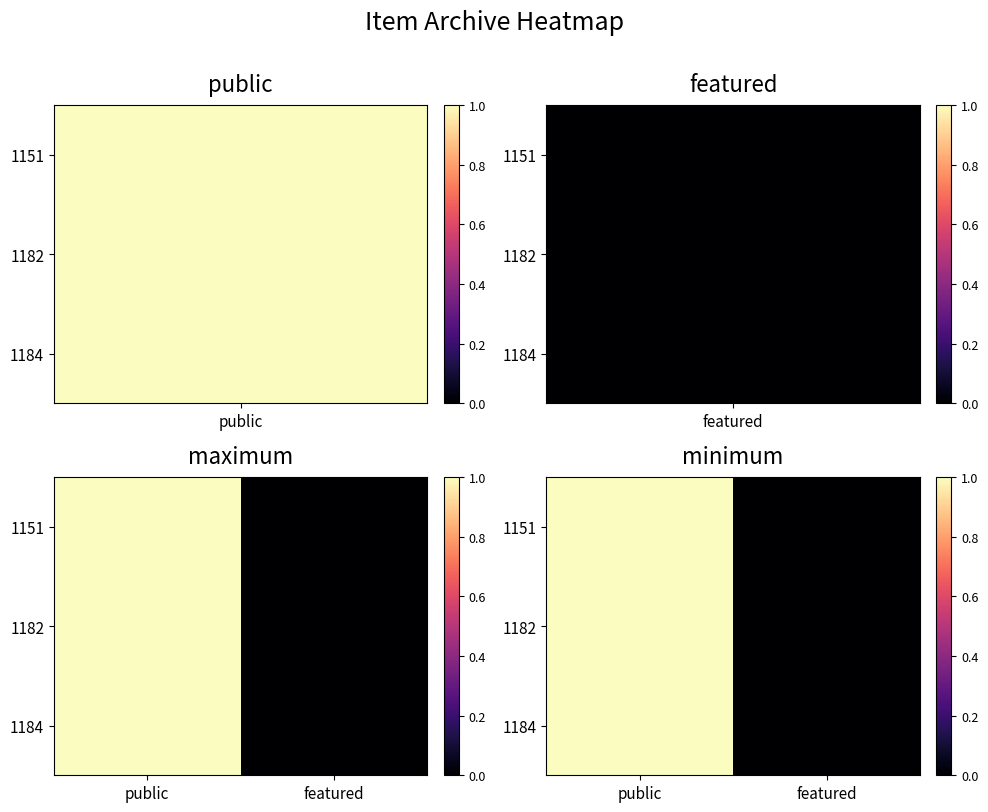

How many data points in 1151 are less than 1?

1